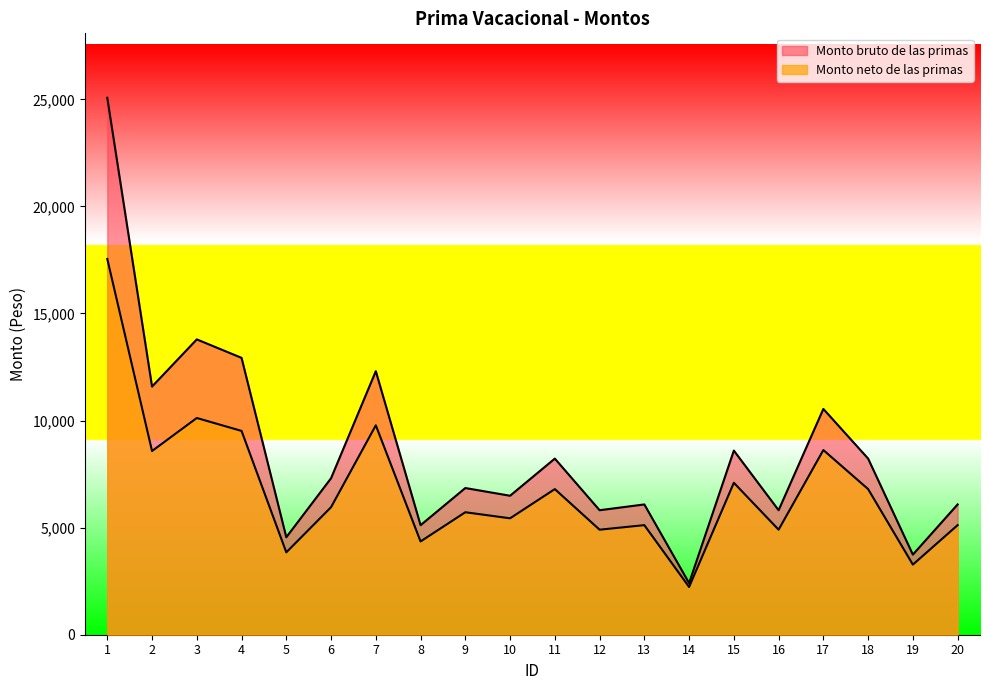

At 8, list the series in order from largest to smallest.

Monto bruto de las primas, Monto neto de las primas